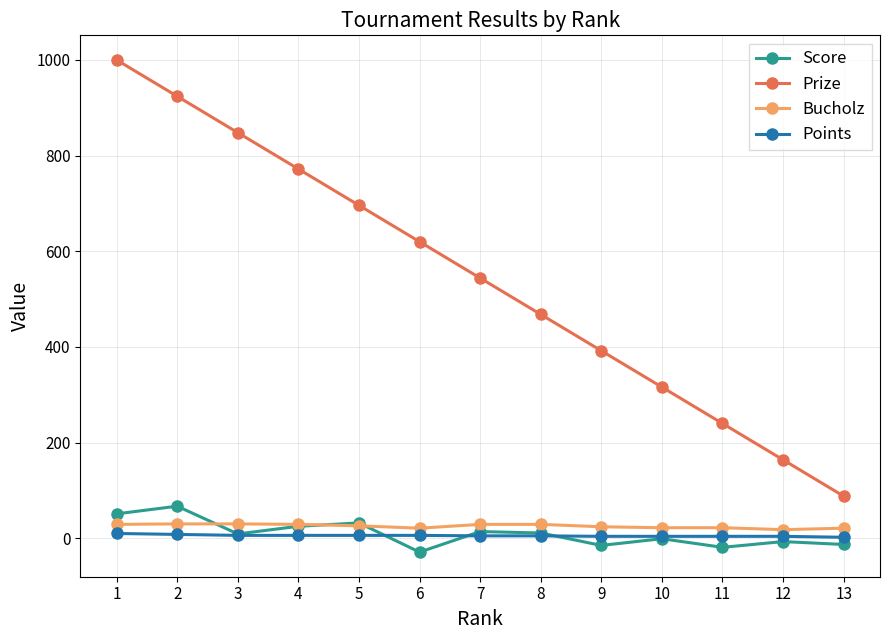

Which series has the largest total across all categories?

Prize